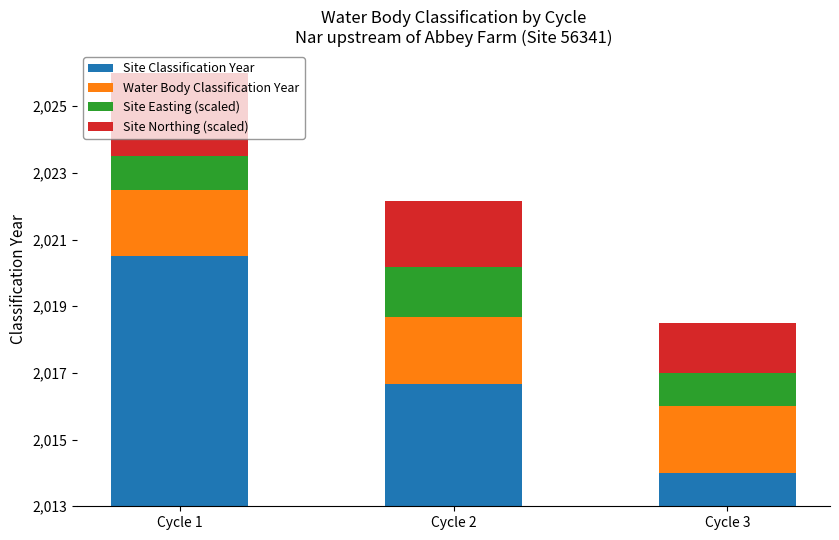

What are all the series names shown in the legend?

Site Classification Year, Water Body Classification Year, Site Easting (scaled), Site Northing (scaled)